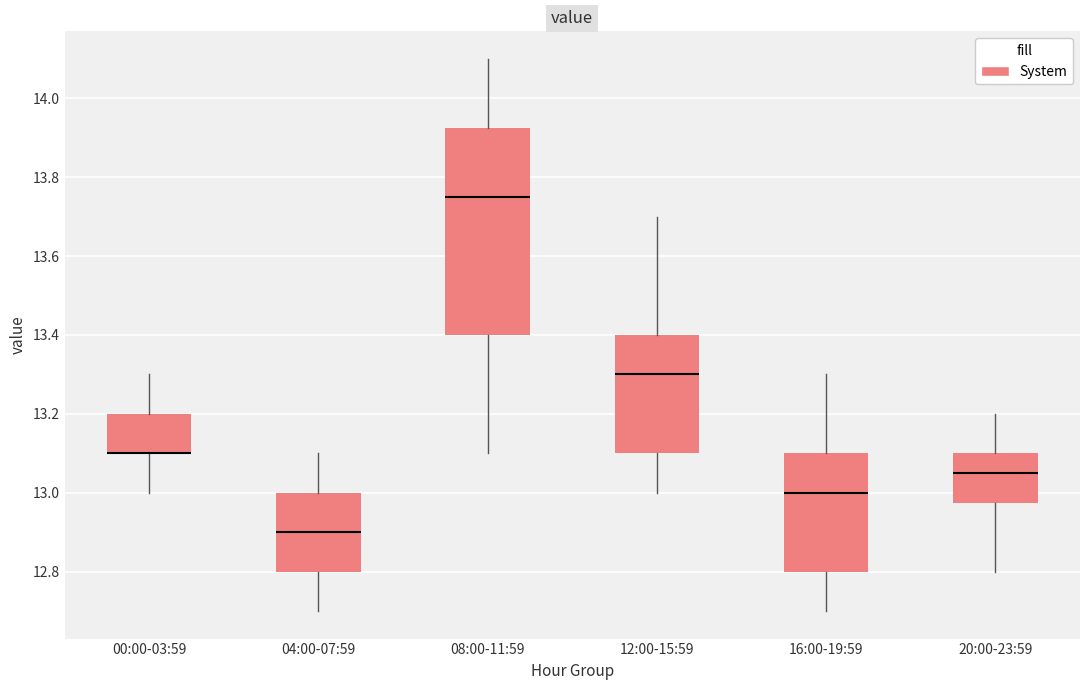

Reading left to right, transcribe this box plot: for each box, give where its median line is, the range the box spans, and where its two whiskers end, as read against the y-axis. The values are not printed on the chart, so give them approximately, as read against the axis.

00:00-03:59: median 13.10 (drawn on the box's lower edge), box 13.10 to 13.20, whiskers 13.00 to 13.30
04:00-07:59: median 12.90, box 12.80 to 13.00, whiskers 12.70 to 13.10
08:00-11:59: median 13.76, box 13.40 to 13.92, whiskers 13.10 to 14.10
12:00-15:59: median 13.30, box 13.10 to 13.40, whiskers 13.00 to 13.70
16:00-19:59: median 13.00, box 12.80 to 13.10, whiskers 12.70 to 13.30
20:00-23:59: median 13.06, box 12.98 to 13.10, whiskers 12.80 to 13.20